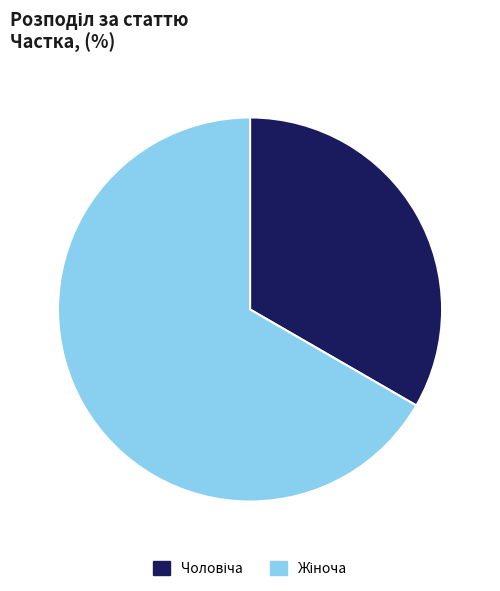

Does any single category account for the majority?

Yes